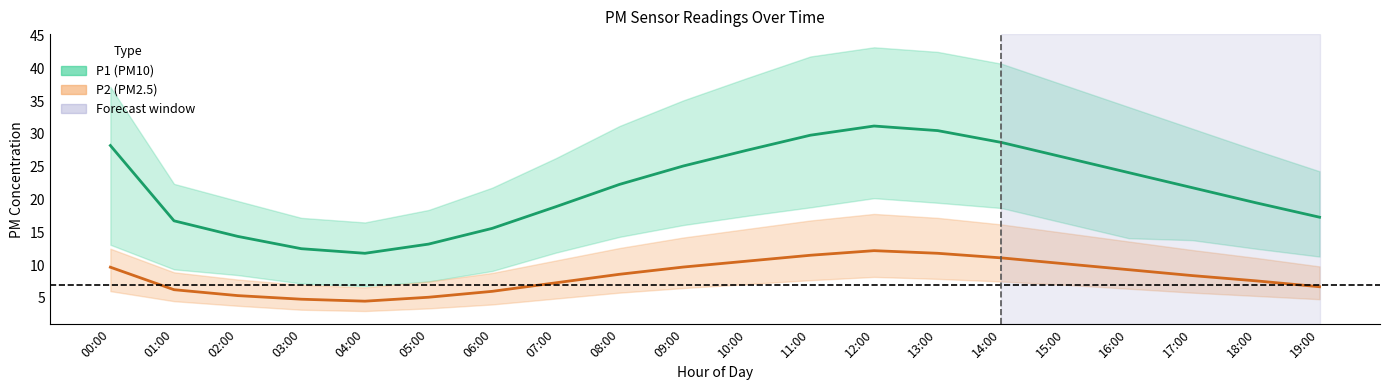

Read the P2 center value at 19:00.

6.7